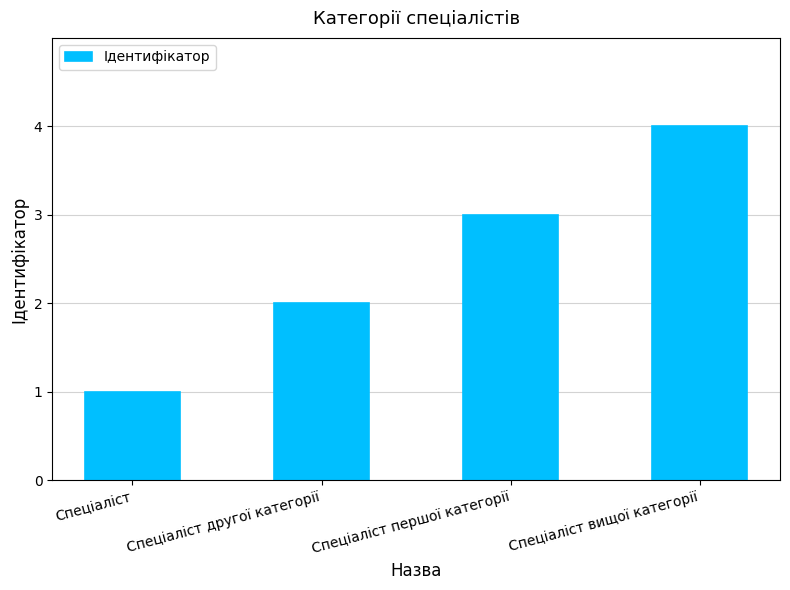

What is the smallest value displayed?

1